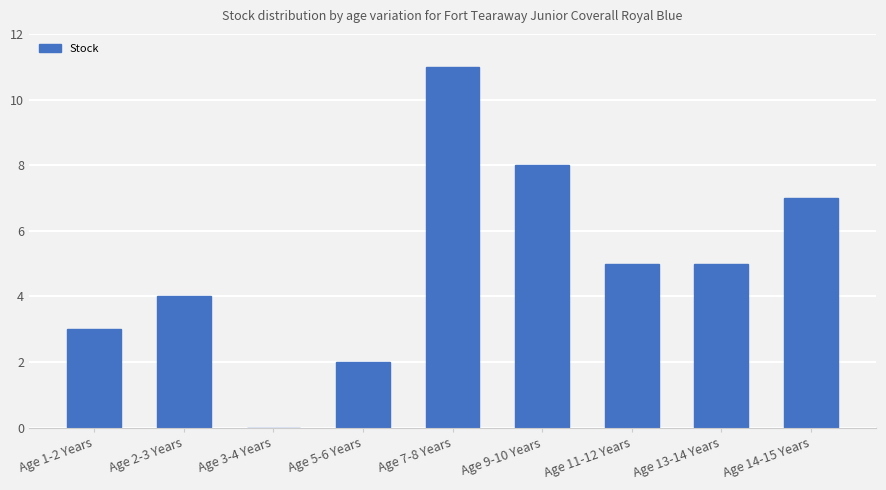

What is the sum of all values?

45